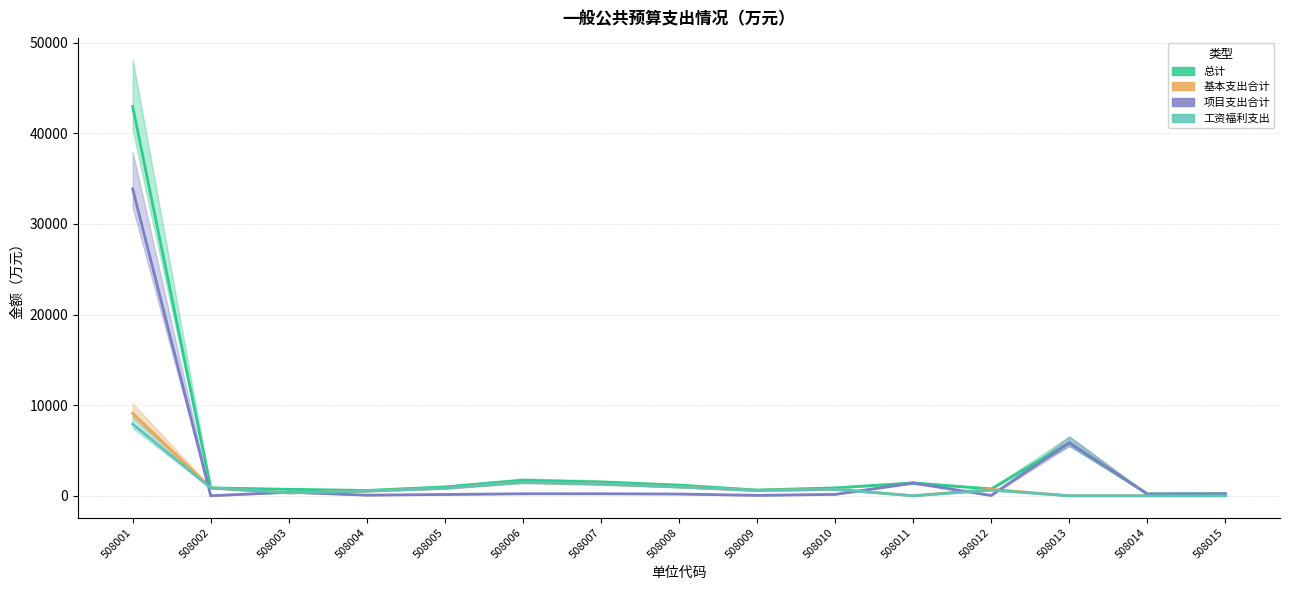

Is it true that 基本支出合计 equals 1023.2 at 508009?

False